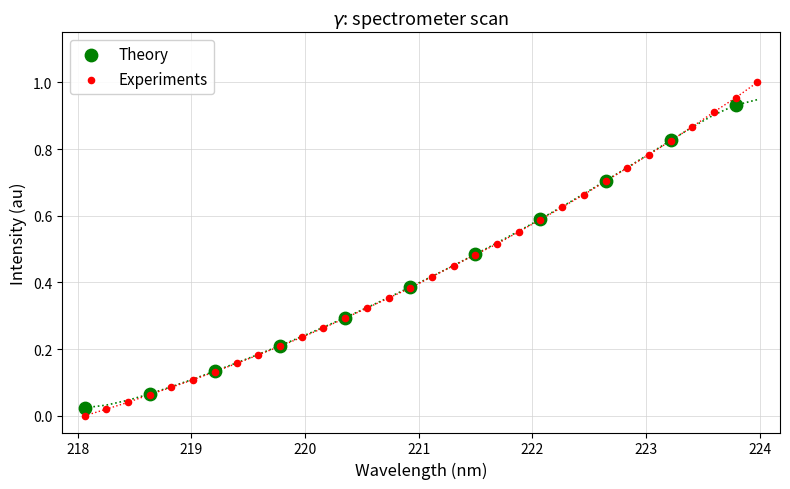

Which series contains the highest Y value?

Experiments